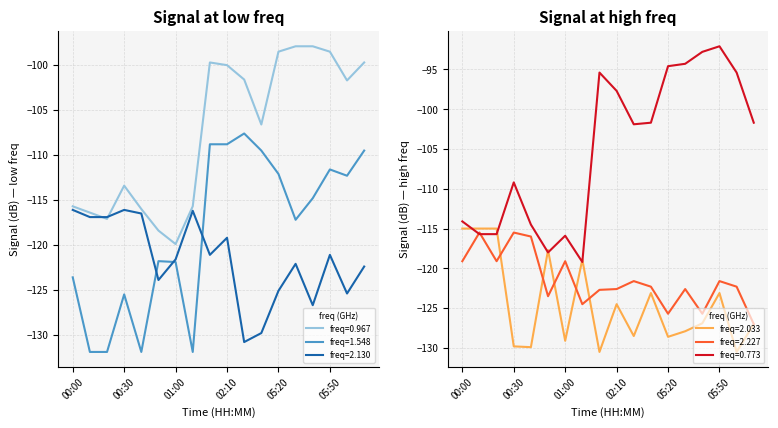

What is the difference between the second highest and minimum values in the 2.033 series?

15.5